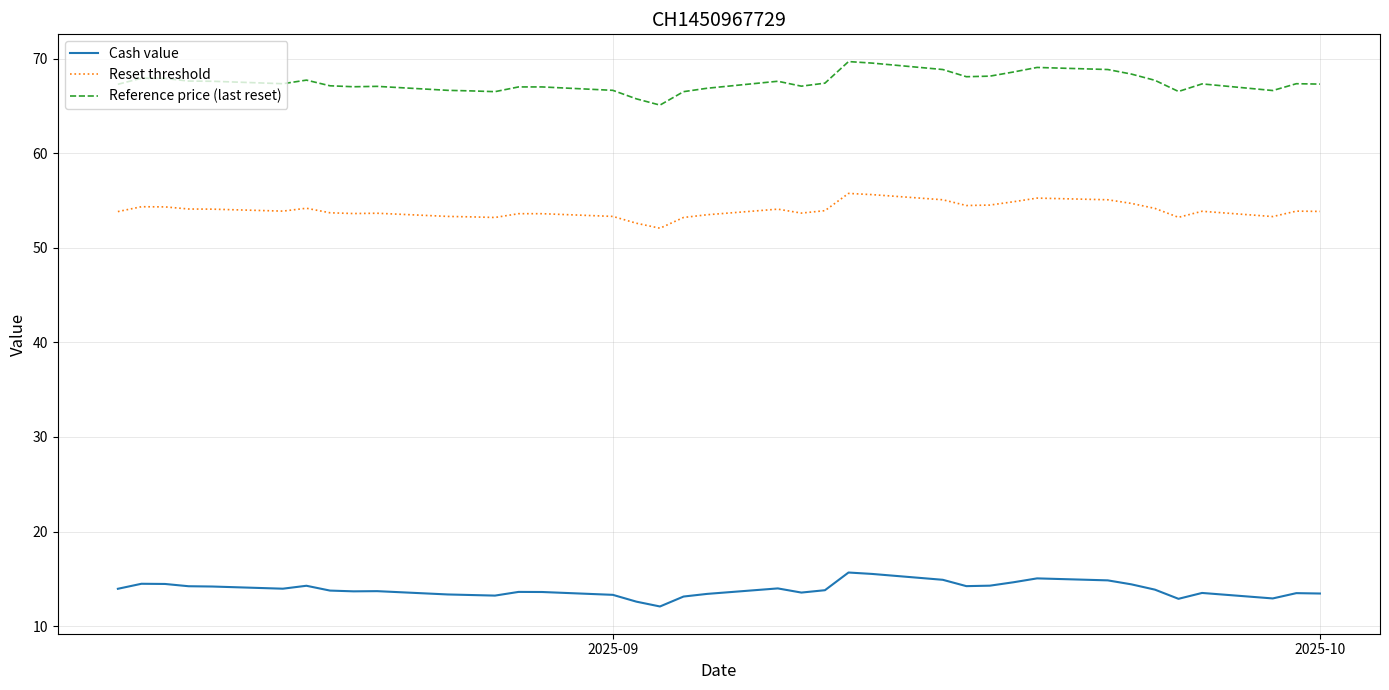

True or false: Reset threshold and Cash value cross at least once.

False